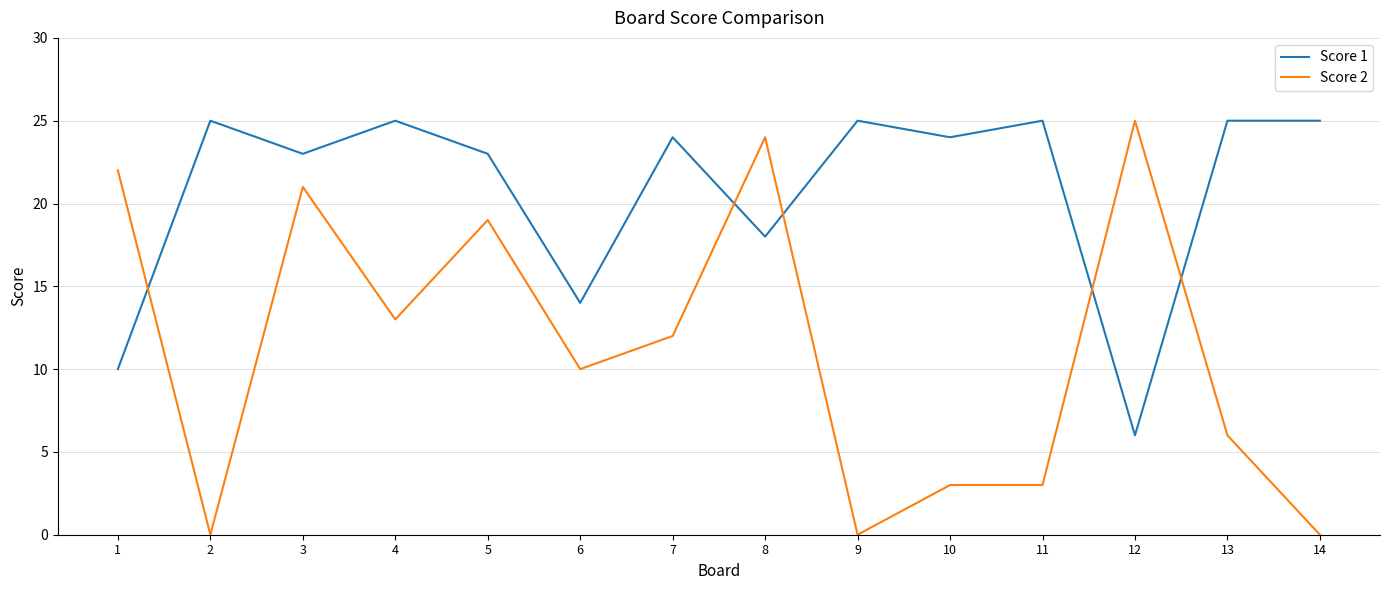

Where is Score 1 nearest to the value 15?

6